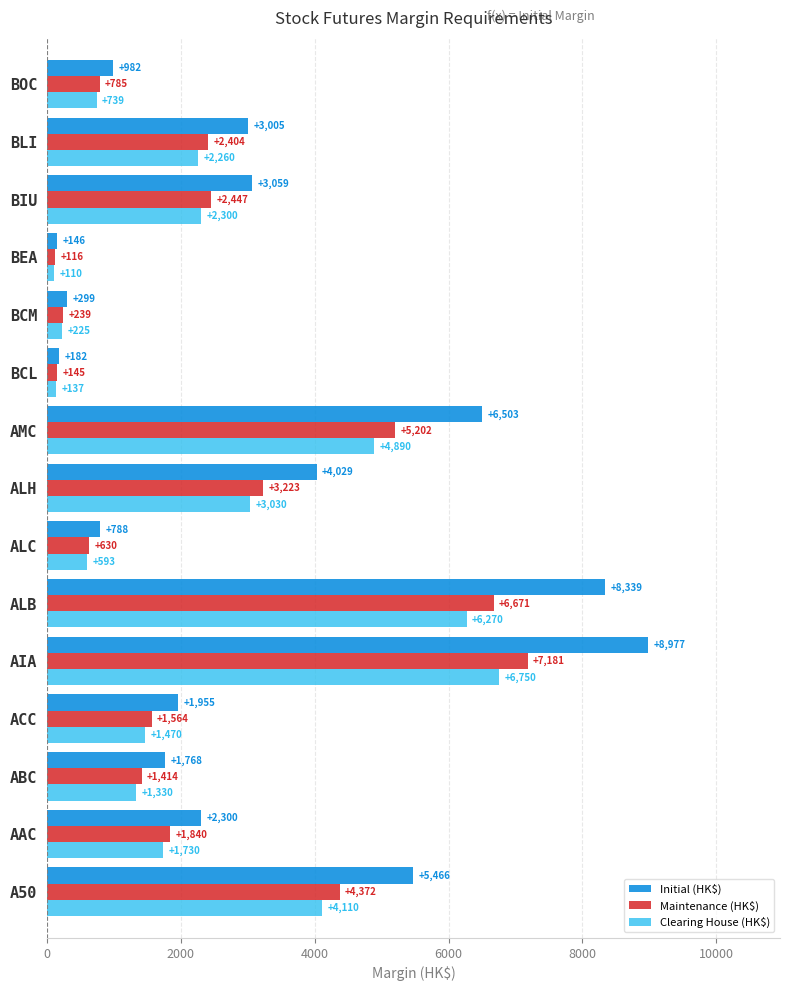

At which category is the sum across all series the highest?

AIA